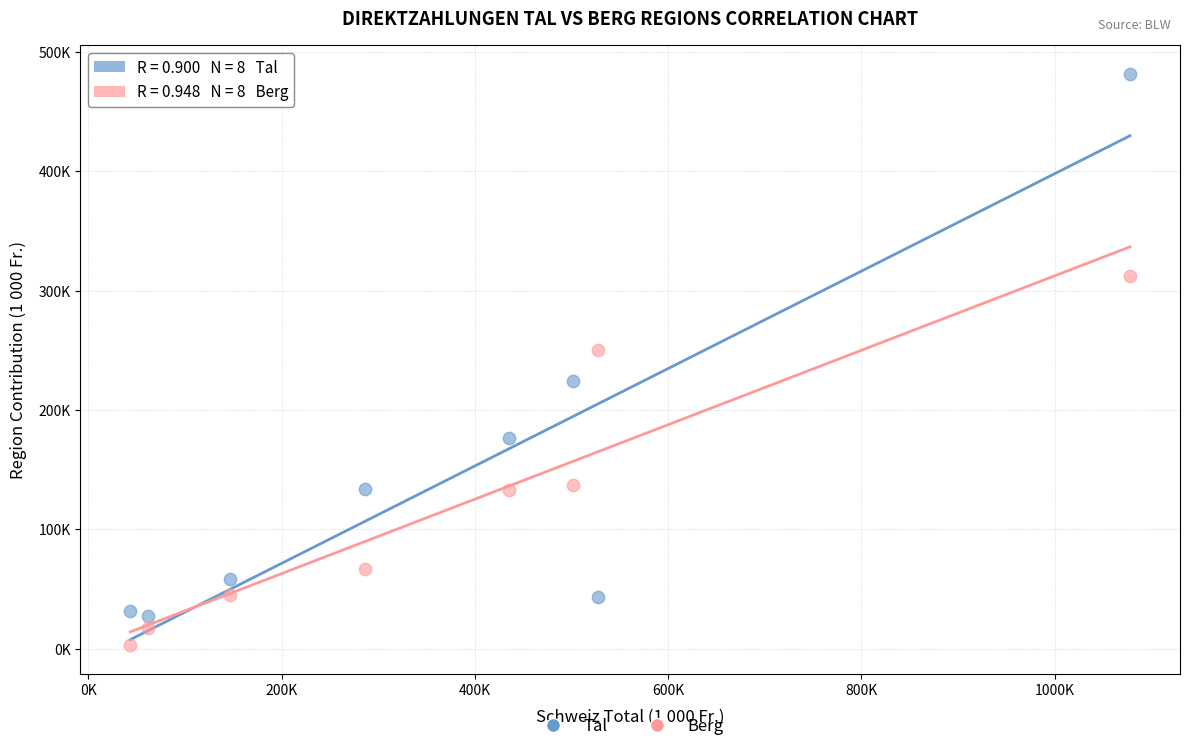

Which series has the widest spread of Y values?

Tal